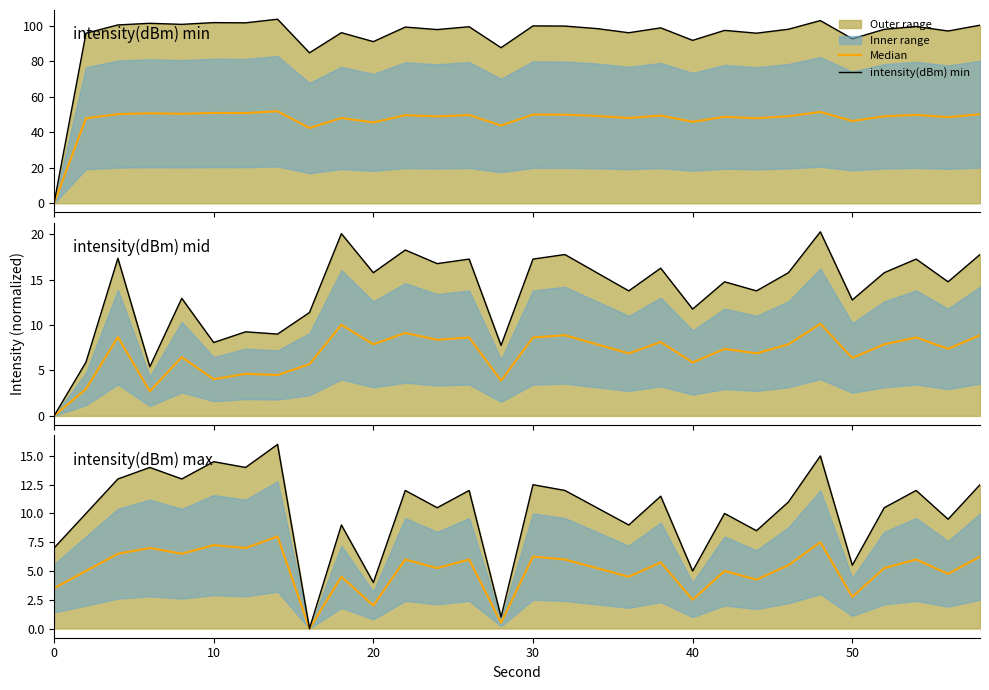

How many values in Median are above zero?

29